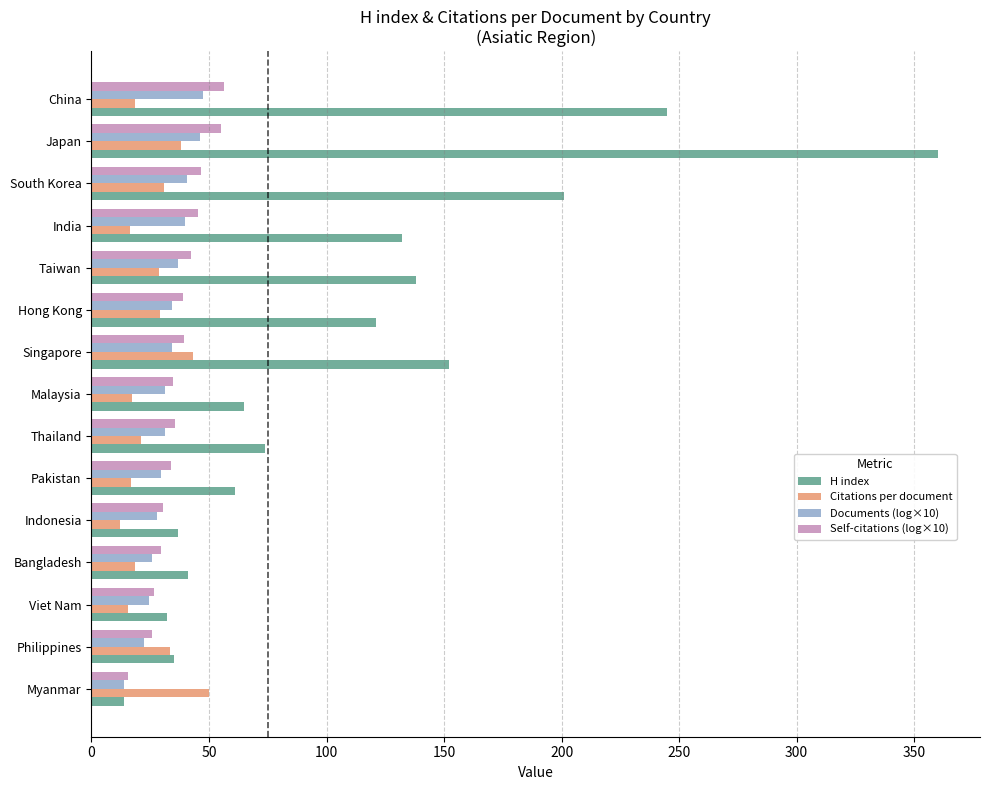

Where is H index nearest to the value 187?

South Korea